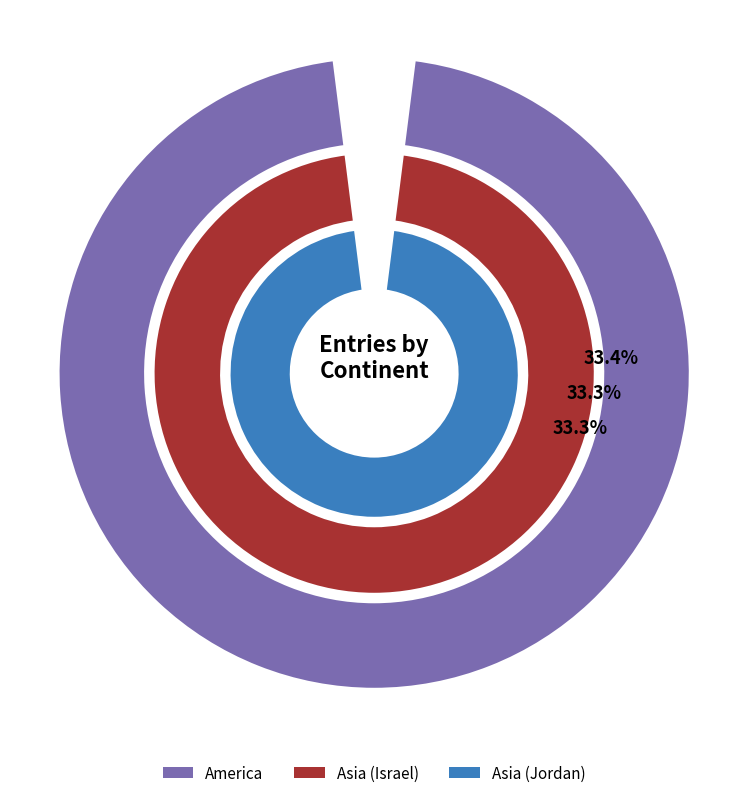

How many segments does this pie chart have?

3